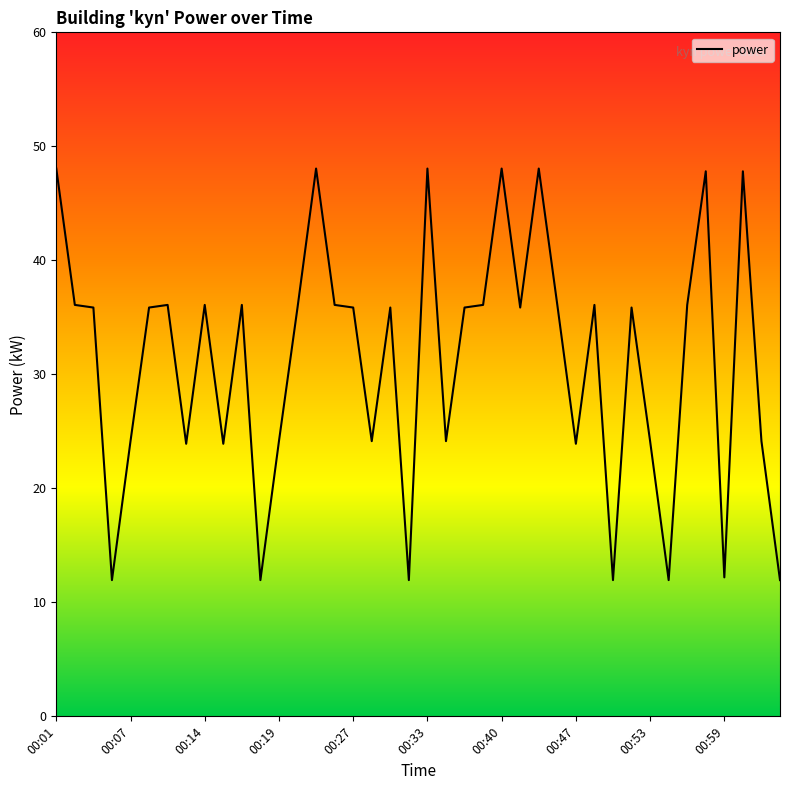

The chart shows a value of 24.1 at 00:53. True or false?

True